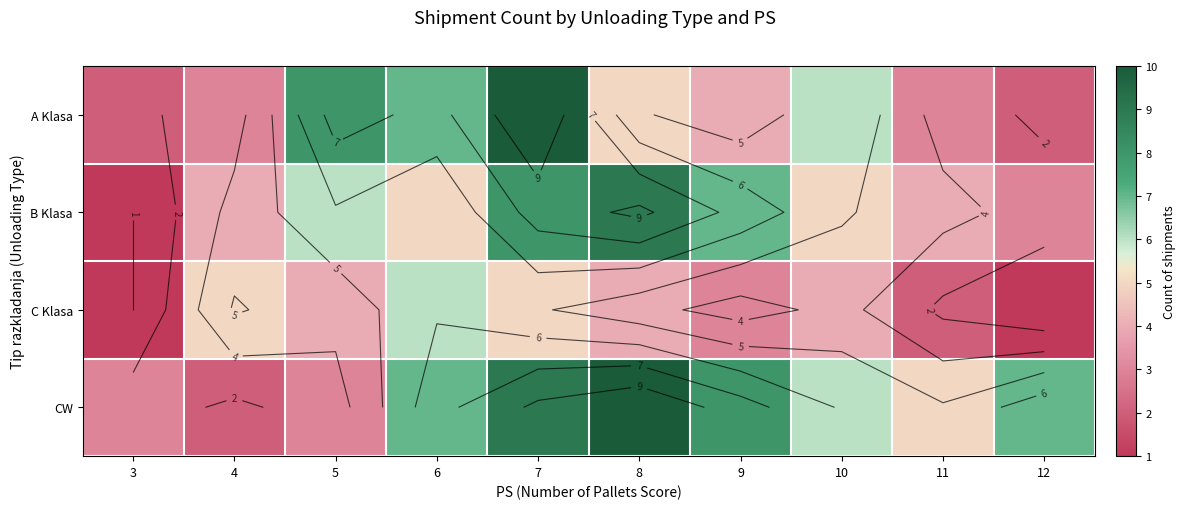

How many values in the CW series are below 7?

5